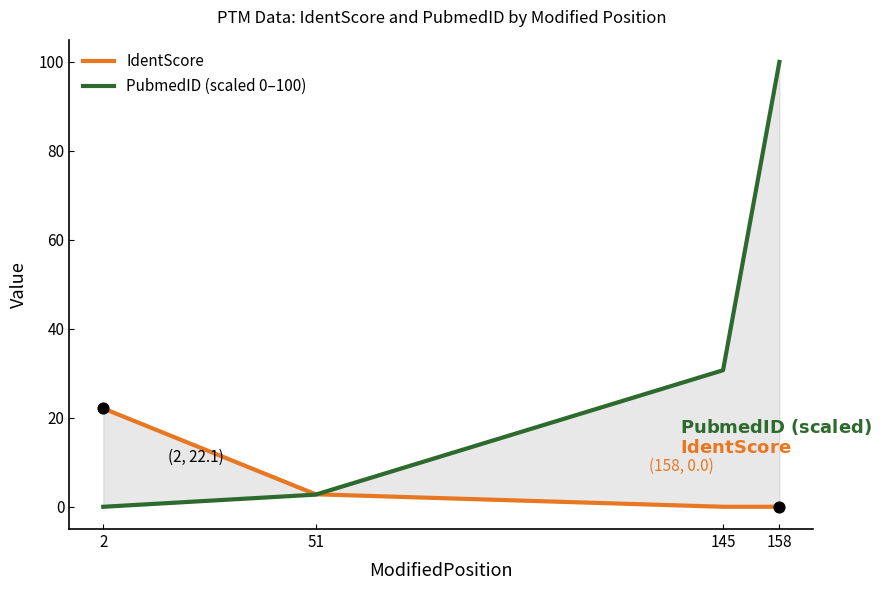

Which series has the largest total across all categories?

PubmedID (scaled 0–100)